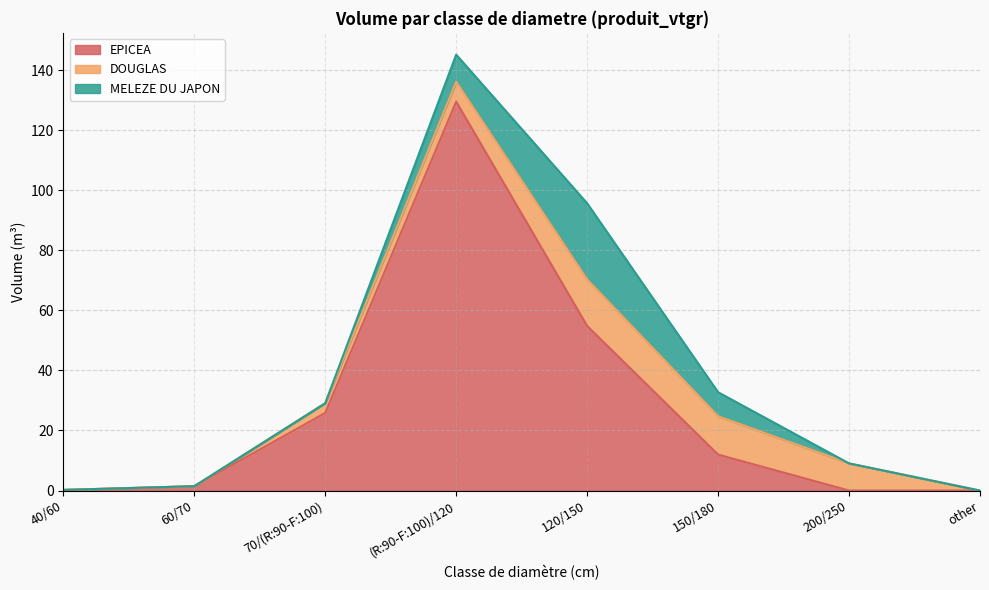

Which category has the highest value across all series?

(R:90-F:100)/120